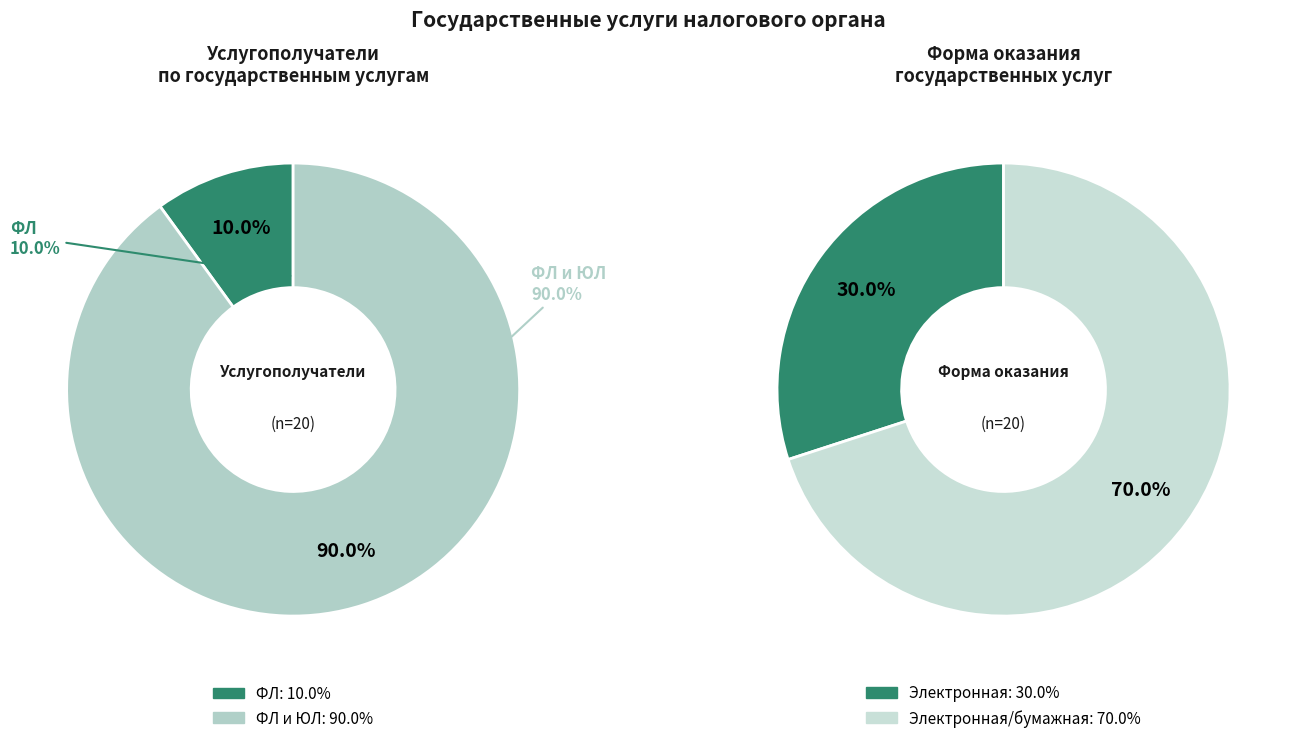

Rank the categories by value from highest to lowest.

ФЛ и ЮЛ, ФЛ